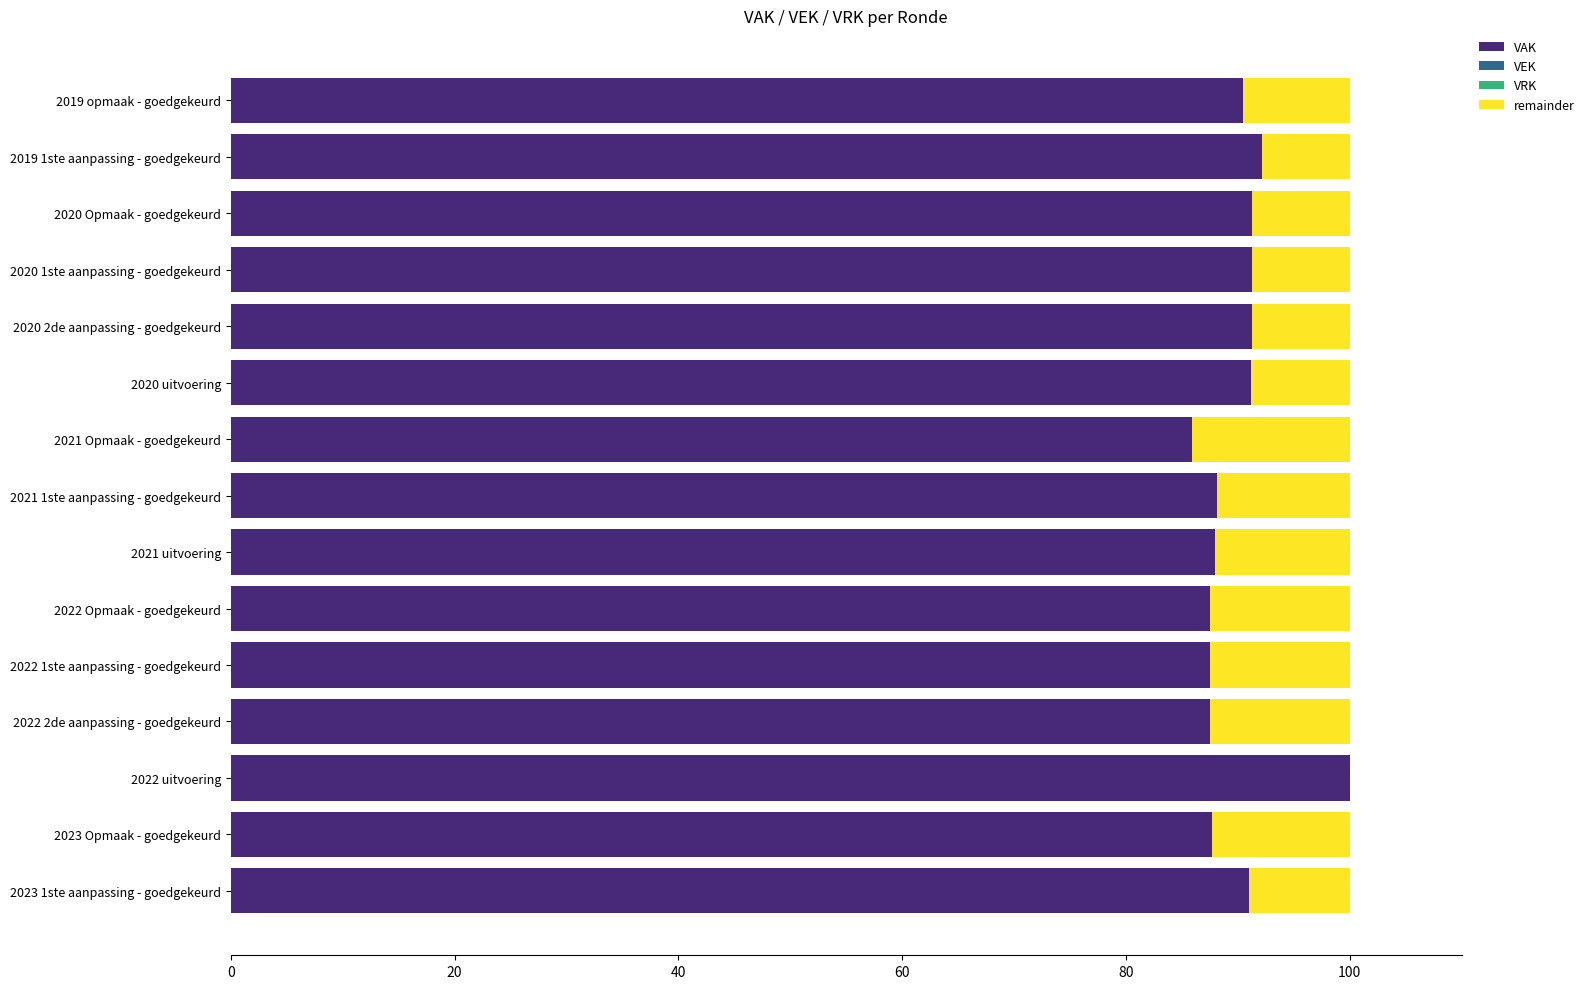

What is the highest value of the VAK series?

100.0